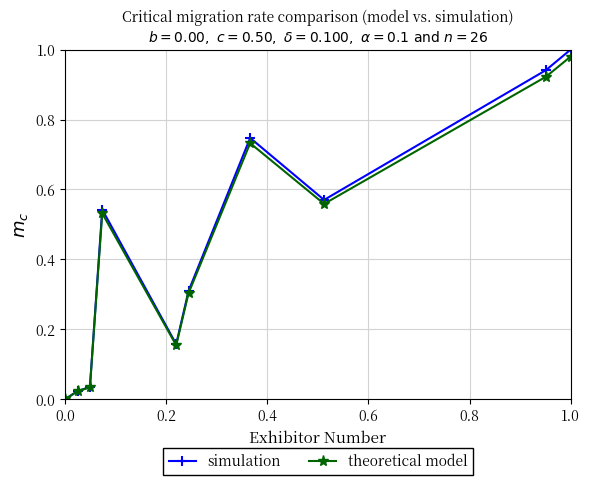

Which series has the largest range (max minus min)?

simulation